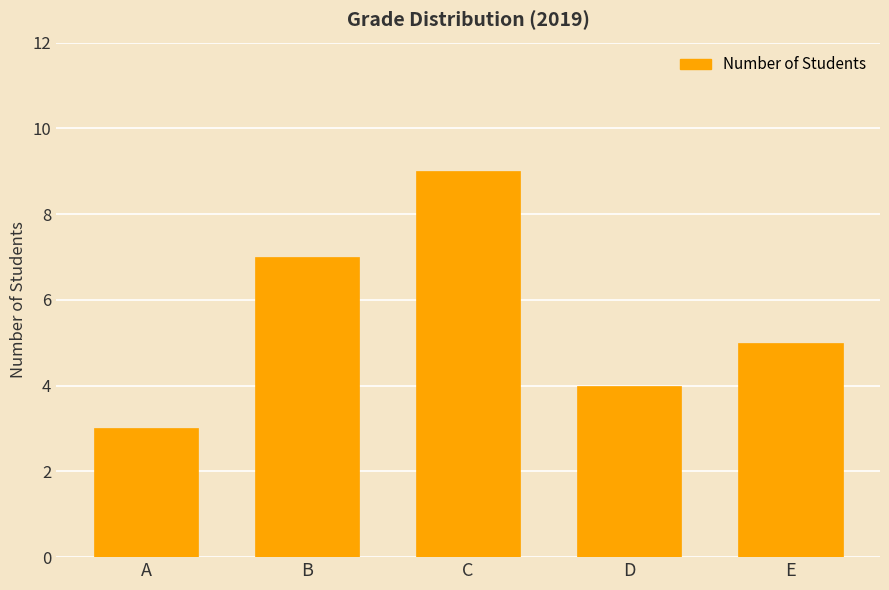

What is the smallest value displayed?

3